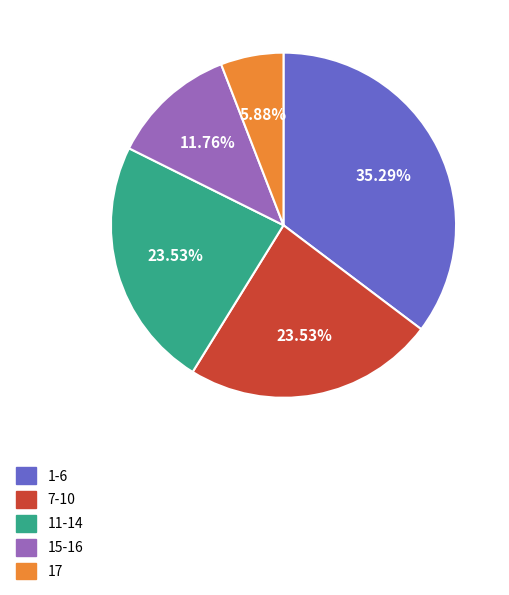

Approximately how many times larger is the value at 17 compared to 1-6?

0.2